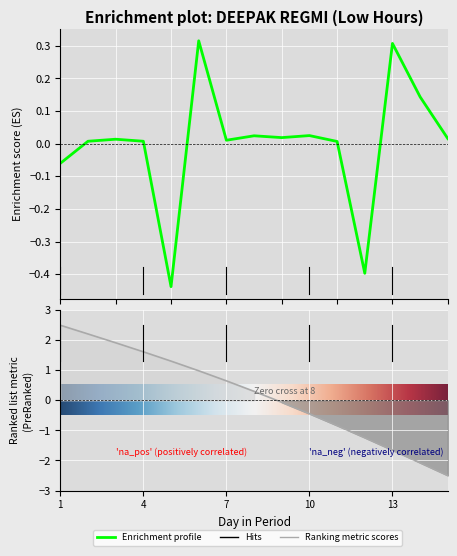

Which has a higher value, 13 or 9?

13